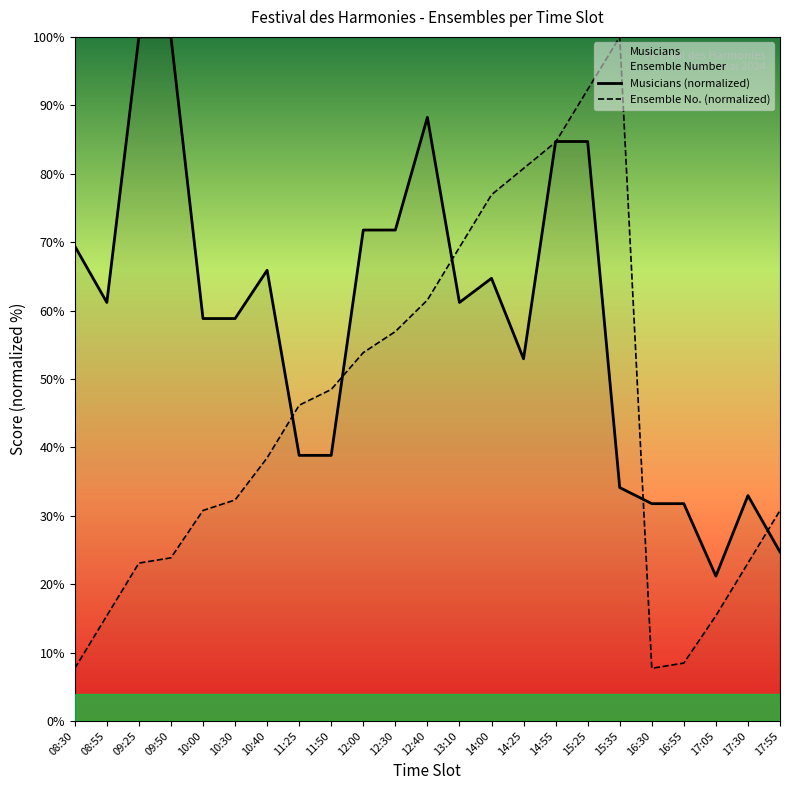

How many values in the Ensemble No. (normalized) series are below 38?

11